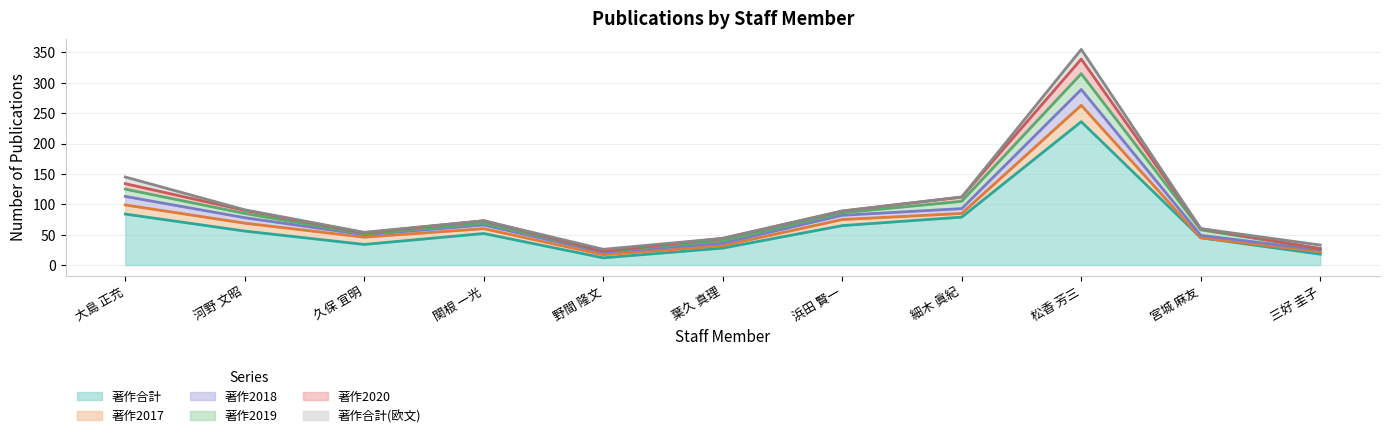

At which category is the sum across all series the highest?

松香 芳三